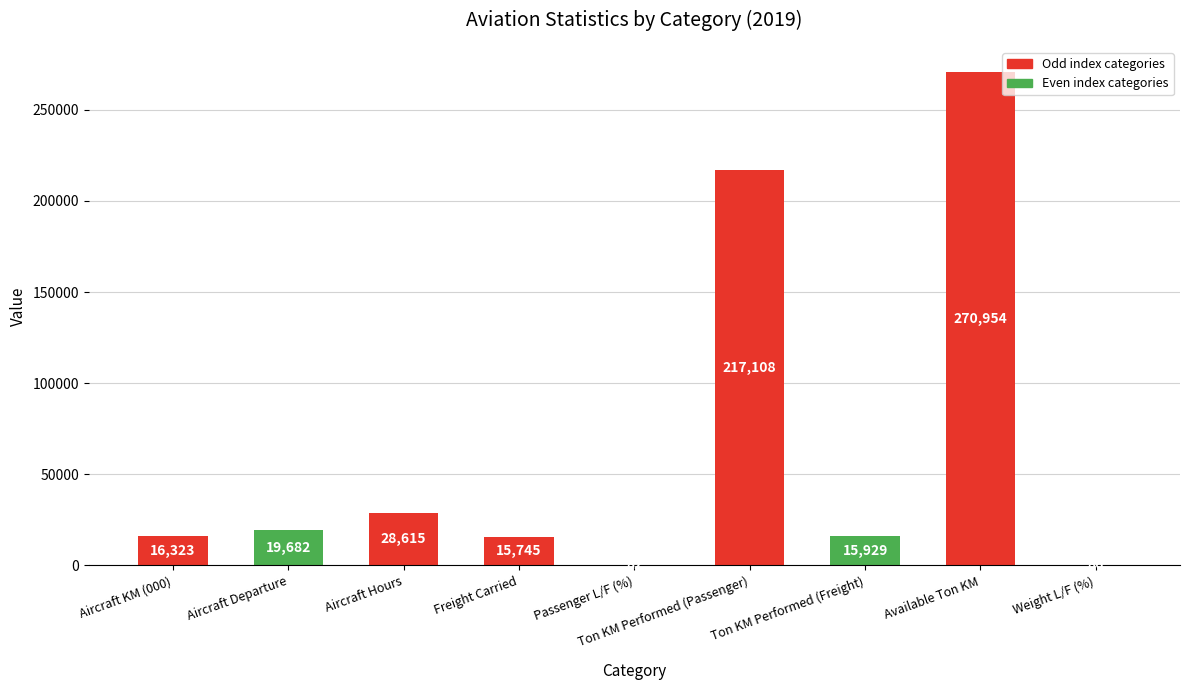

What is the change in value from Aircraft KM (000) to Ton KM Performed (Freight)?

-394